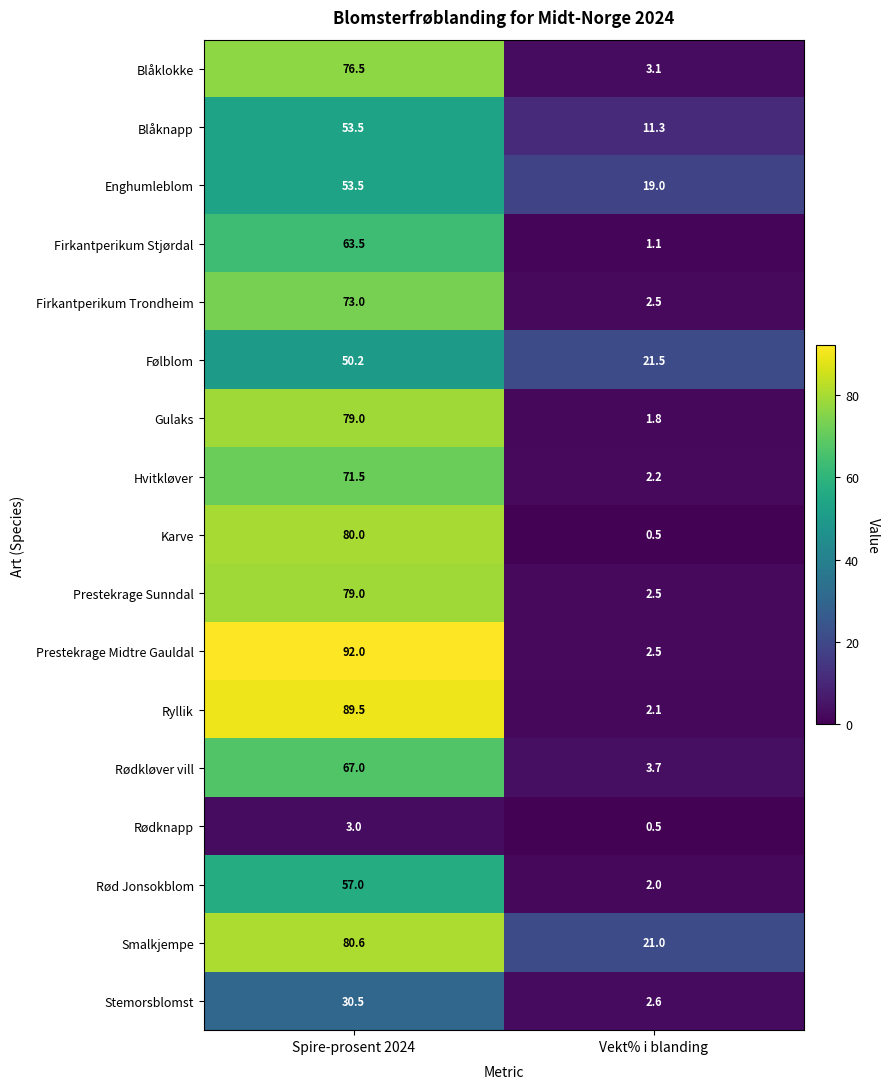

True or false: Firkantperikum Trondheim has a value of 2.5 at Vekt% i blanding.

True